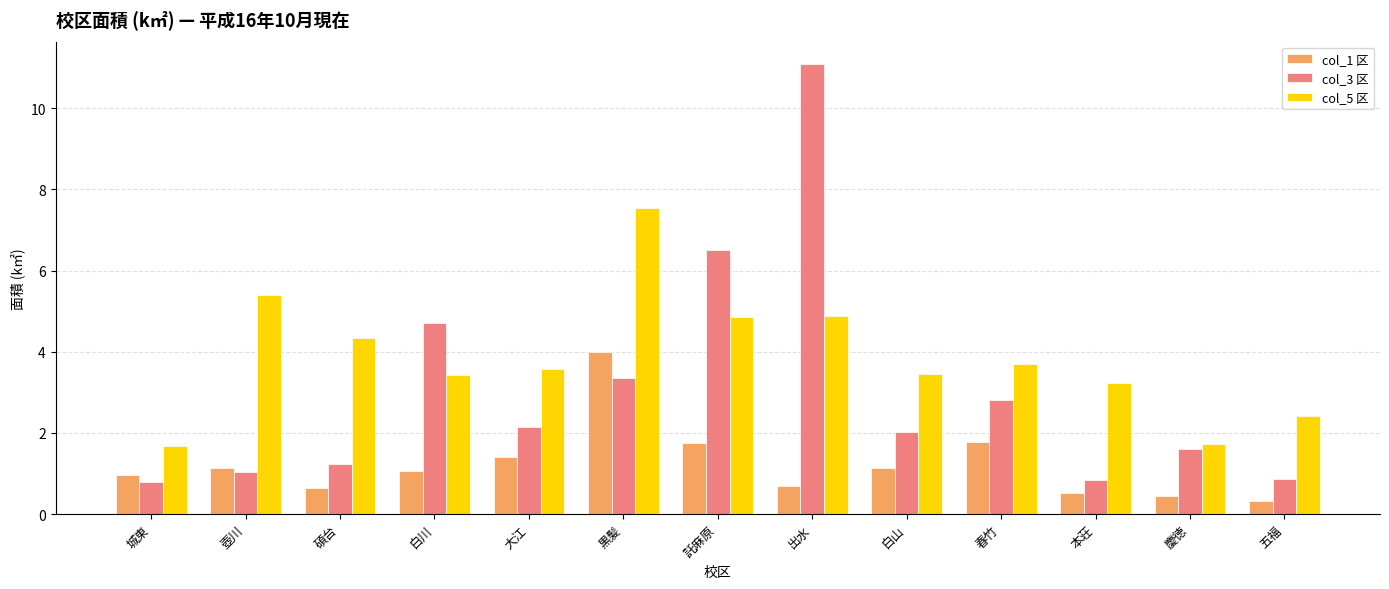

What is the difference between the maximum and minimum values in the col_3 区 series?

10.3